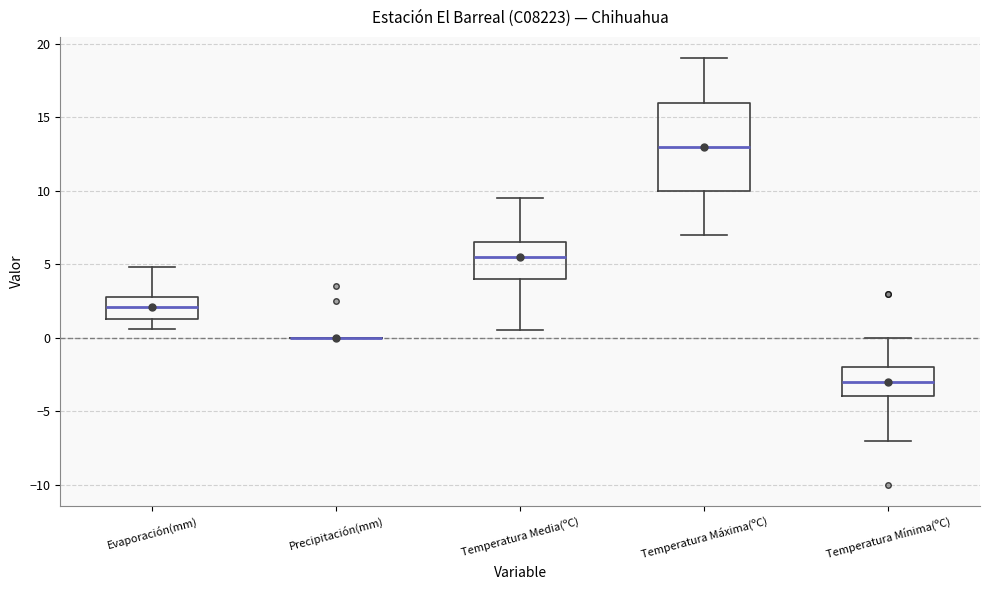

Reading left to right, read every box against the y-axis: the position of its median line, the range the box covers, and the ends of its whiskers. The values are not printed on the chart, so give them approximately, as read against the axis.

Evaporación(mm): median 2.0, box 1.5 to 3.0, whiskers 0.5 to 5.0
Precipitación(mm): box collapsed to a line at 0.0, whiskers 0.0 to 0.0
Temperatura Media(ºC): median 5.5, box 4.0 to 6.5, whiskers 0.5 to 9.5
Temperatura Máxima(ºC): median 13.0, box 10.0 to 16.0, whiskers 7.0 to 19.0
Temperatura Mínima(ºC): median -3.0, box -4.0 to -2.0, whiskers -7.0 to 0.0